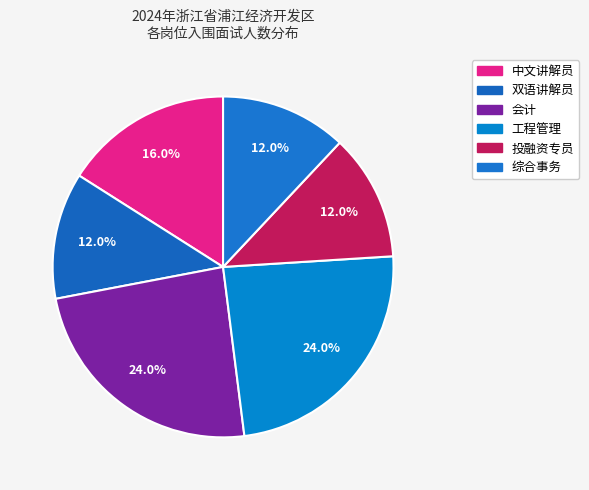

The 会计 slice represents 37% of the pie. True or false?

False